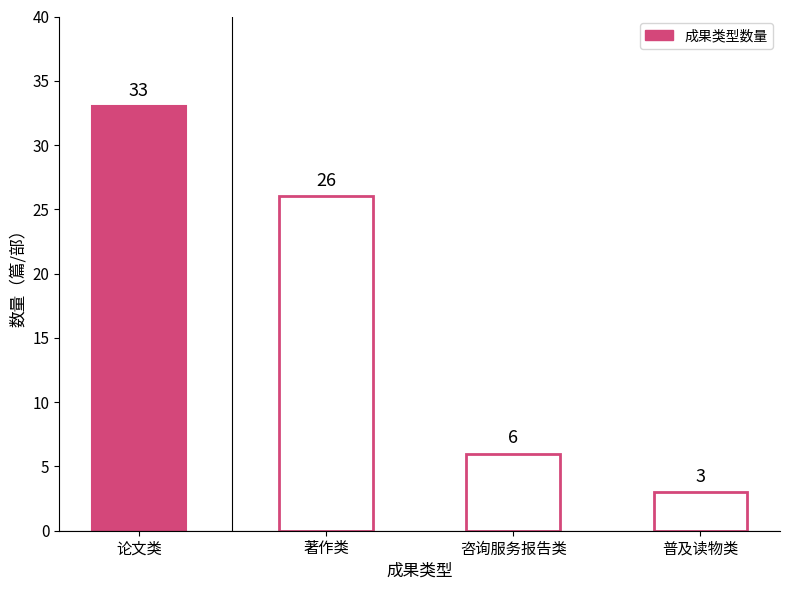

Approximately how many times larger is the value at 咨询服务报告类 compared to 普及读物类?

2.0